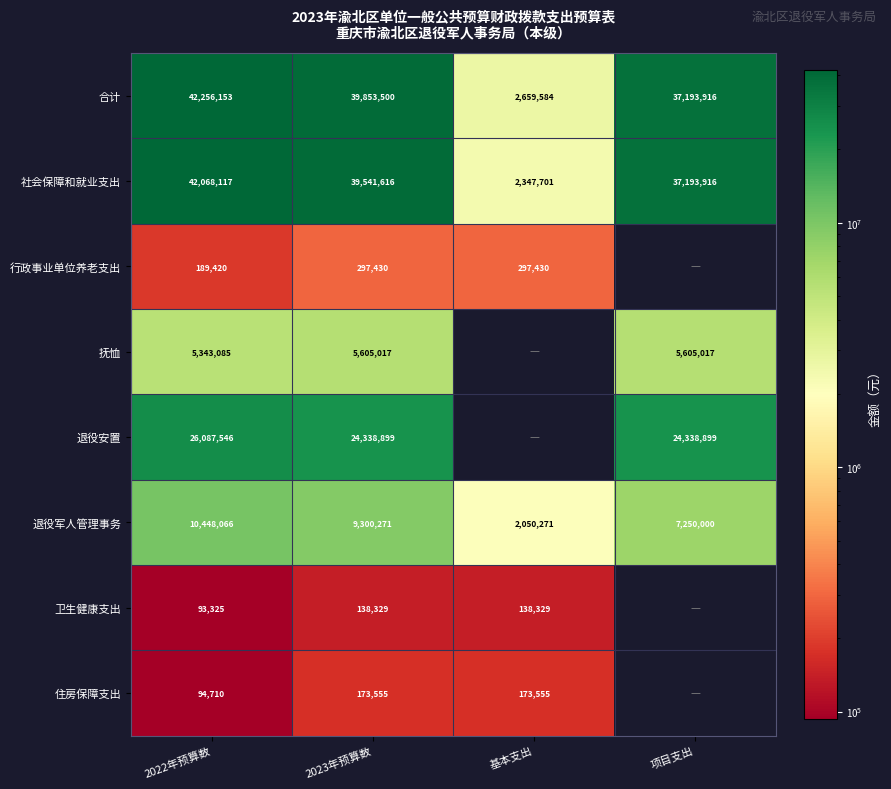

At which category is the sum across all series the highest?

2022年预算数